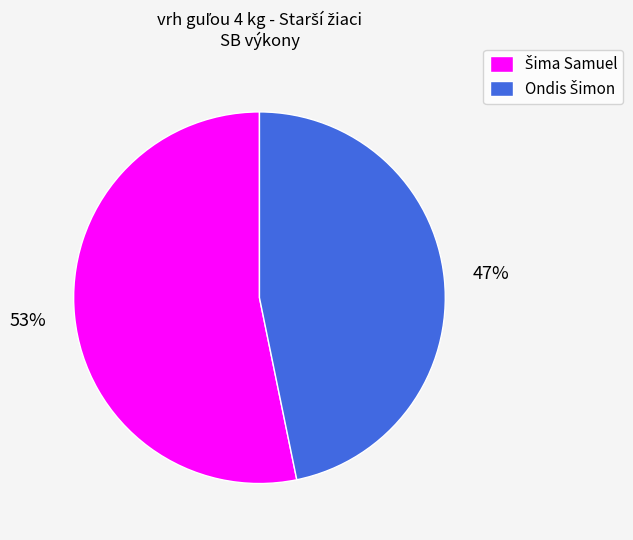

To the nearest percent, what is the average slice percentage?

50%